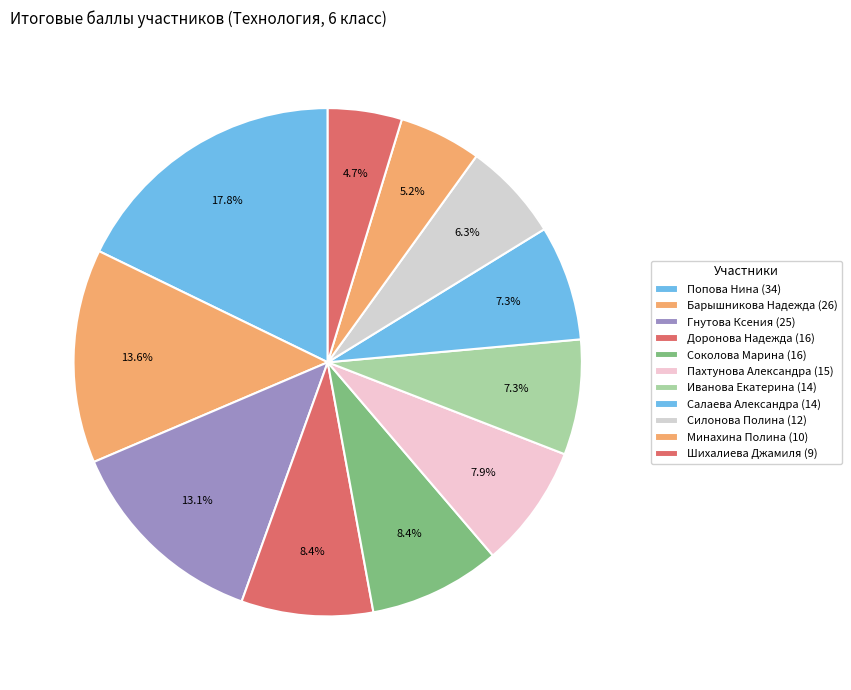

How many segments does this pie chart have?

11